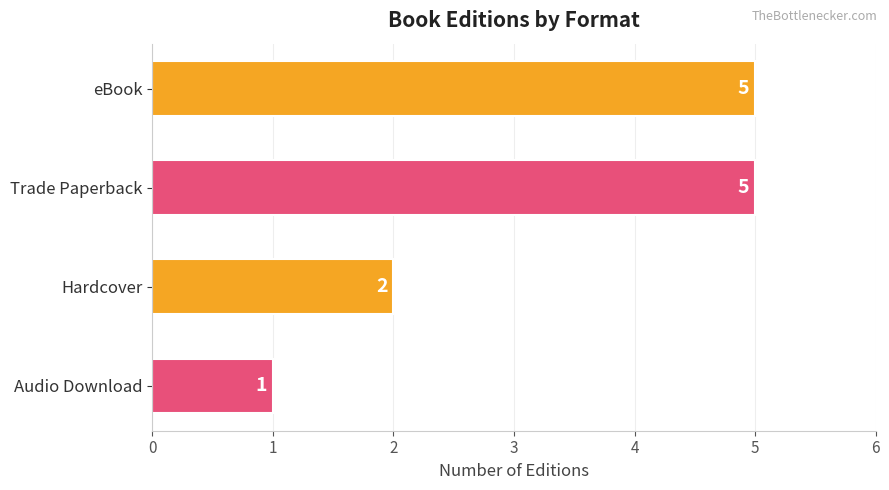

What position from the top is eBook?

1